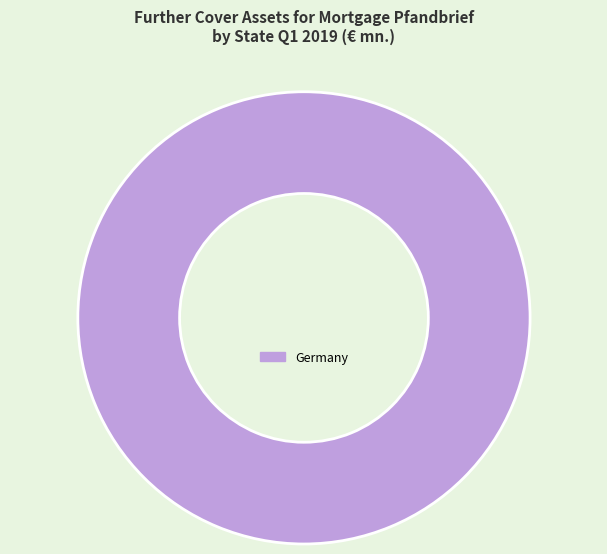

Which slice represents more than half of the pie?

Germany